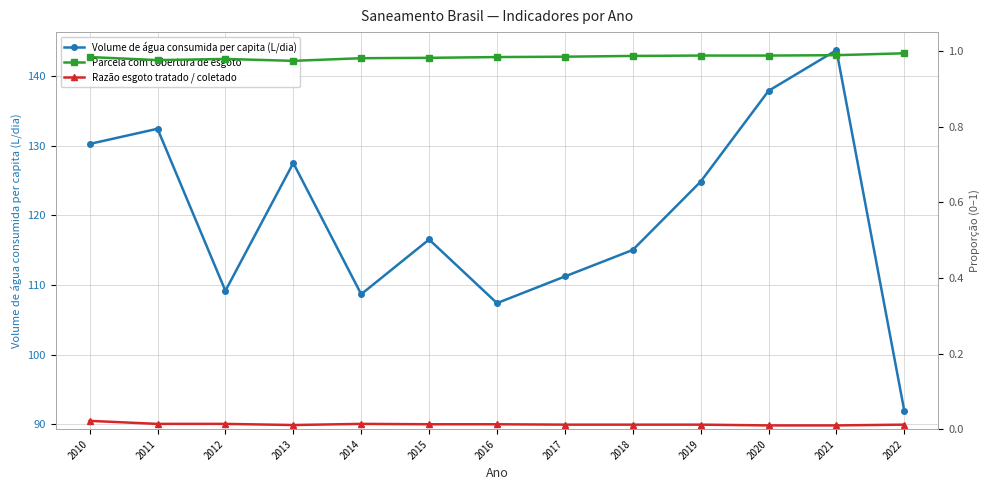

How many interior local valleys does the Razão esgoto tratado / coletado series have?

1